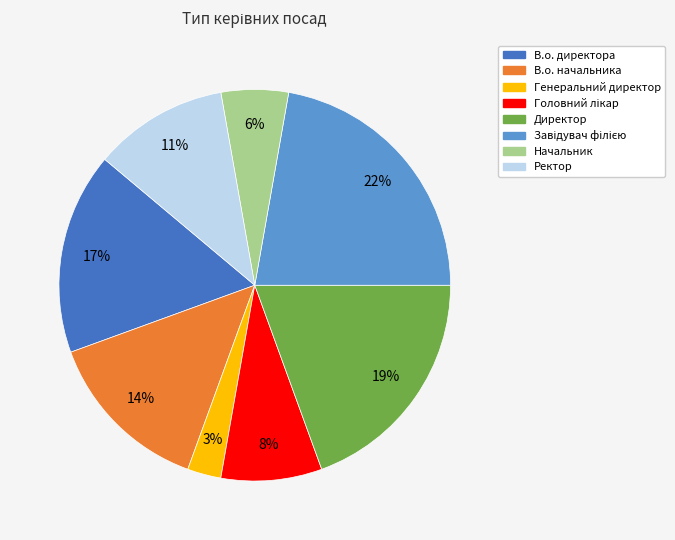

What is the ratio of the value at Начальник to the value at Генеральний директор?

2.0